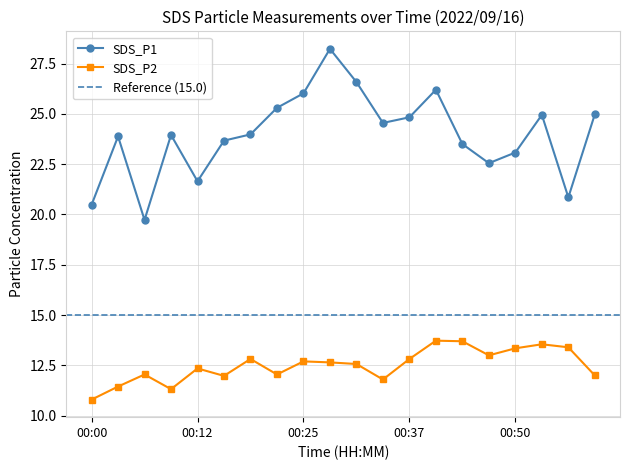

Which has a higher value, 00:43 or 00:59?

00:59